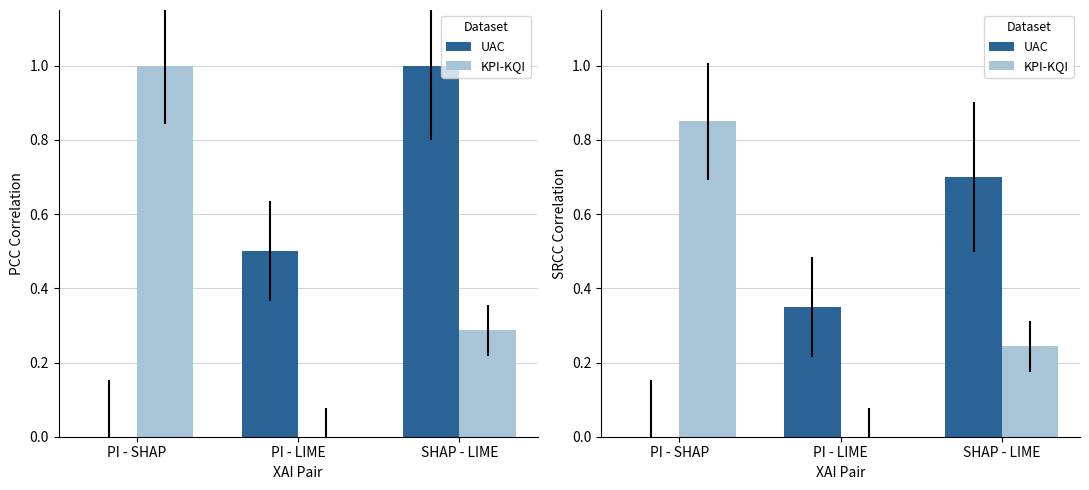

Is it true that UAC equals 0.2 at SHAP - LIME?

False